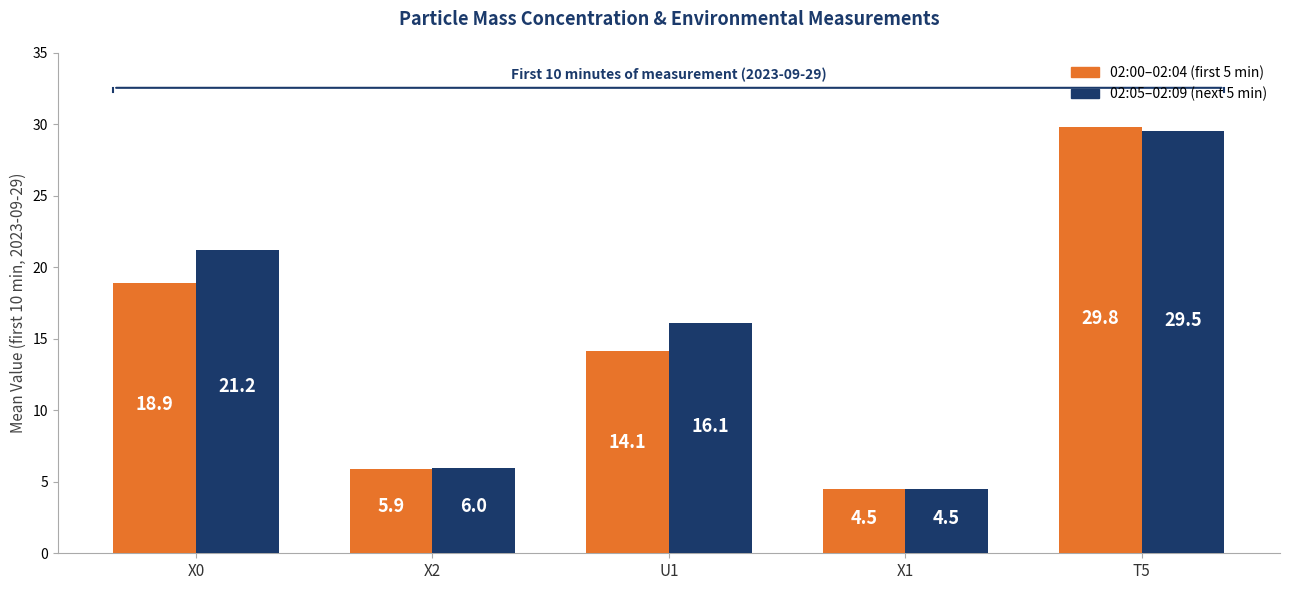

What is the greatest value displayed?

29.8